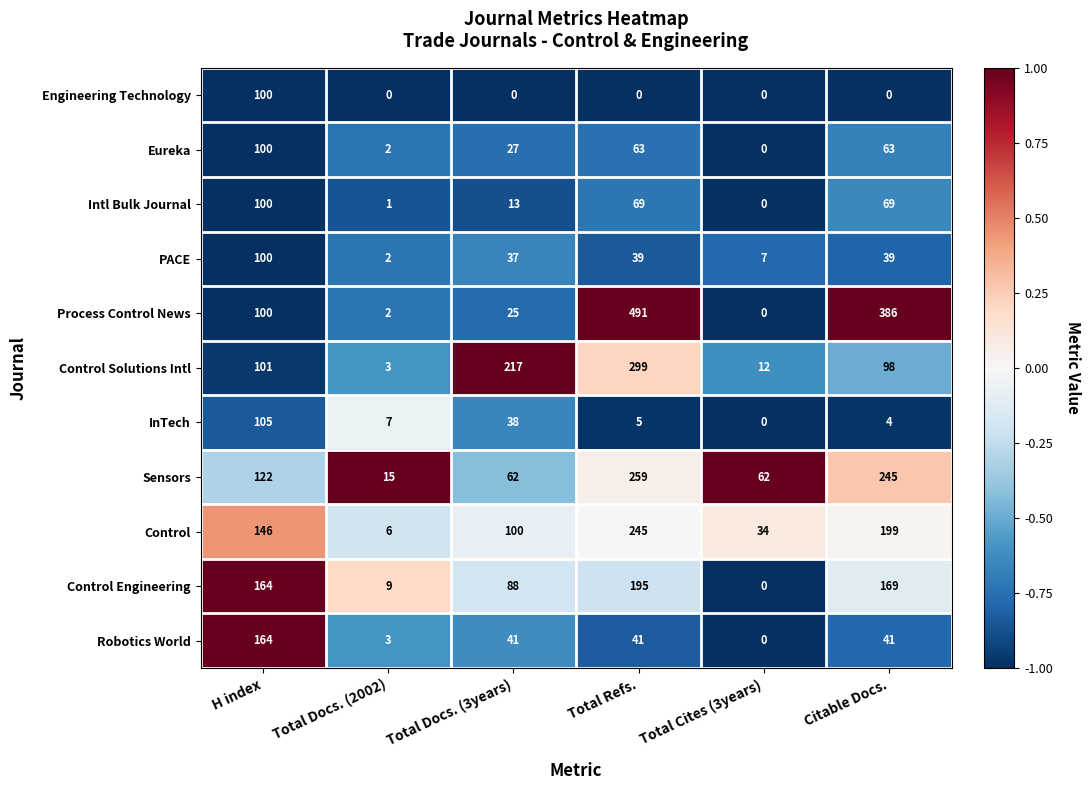

Which category has the highest value in the Control Solutions Intl series?

Total Refs.